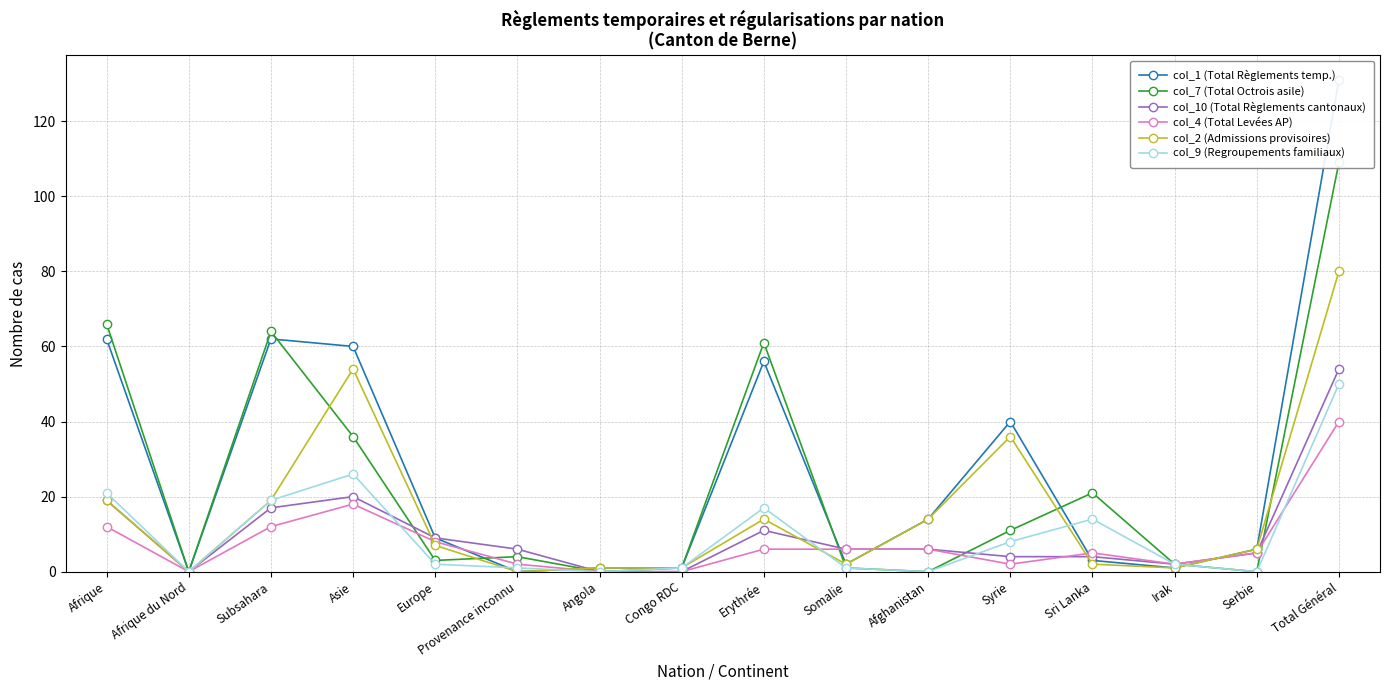

At which category is the sum across all series the highest?

Total Général